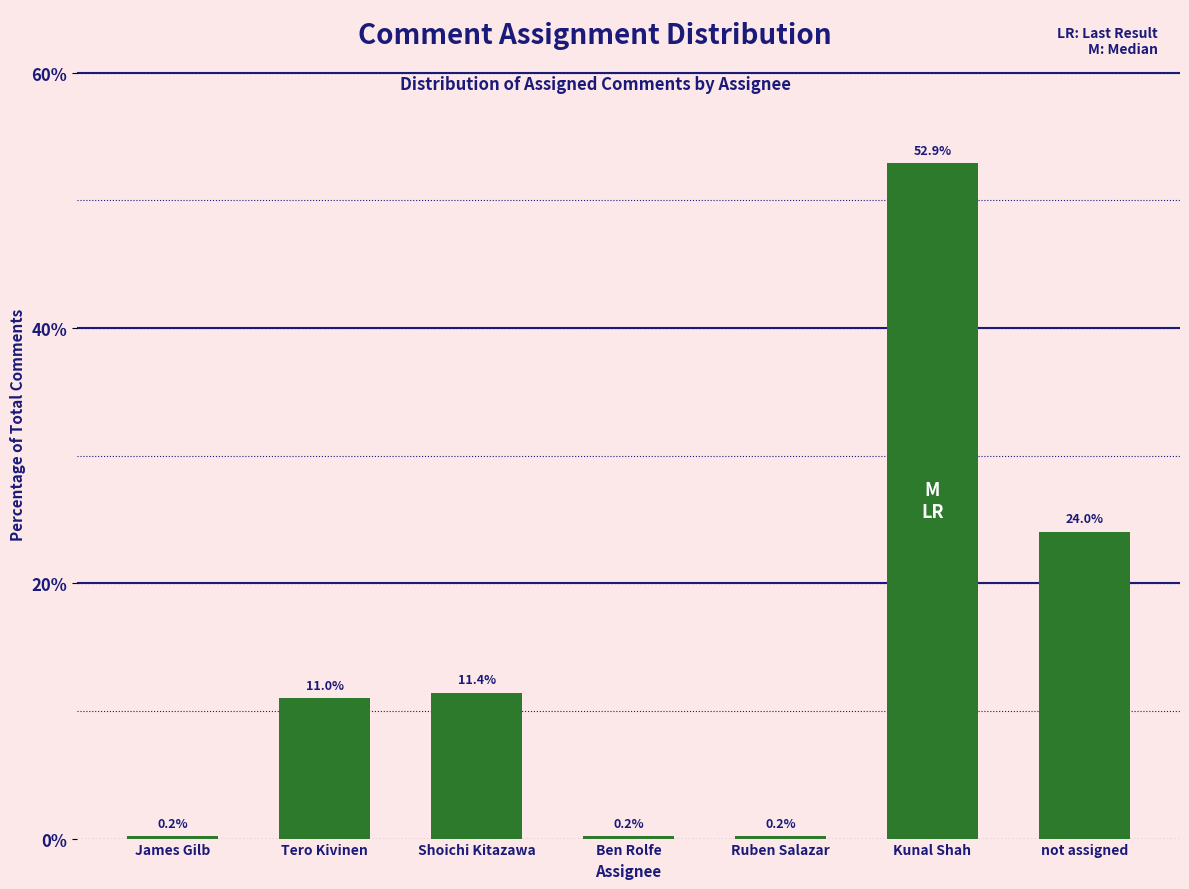

Reading right to left, what are all the values shown in this chart?

24.0	52.9	0.2	0.2	11.4	11.0	0.2